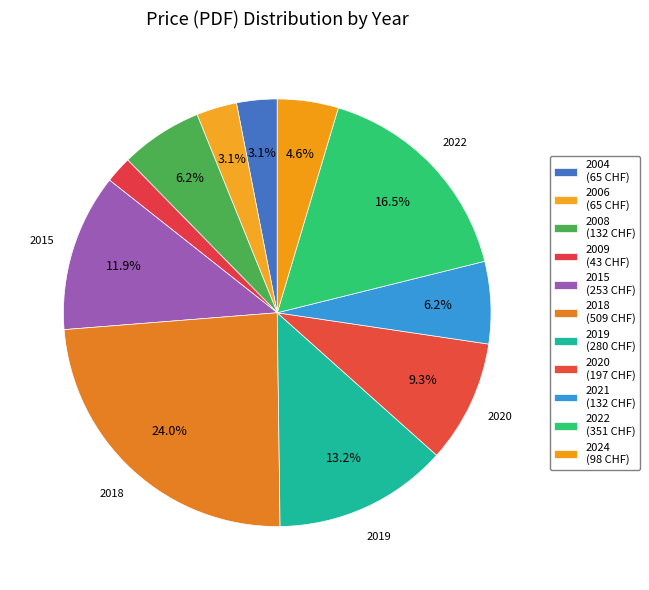

Which category has the smallest portion of the pie?

2009